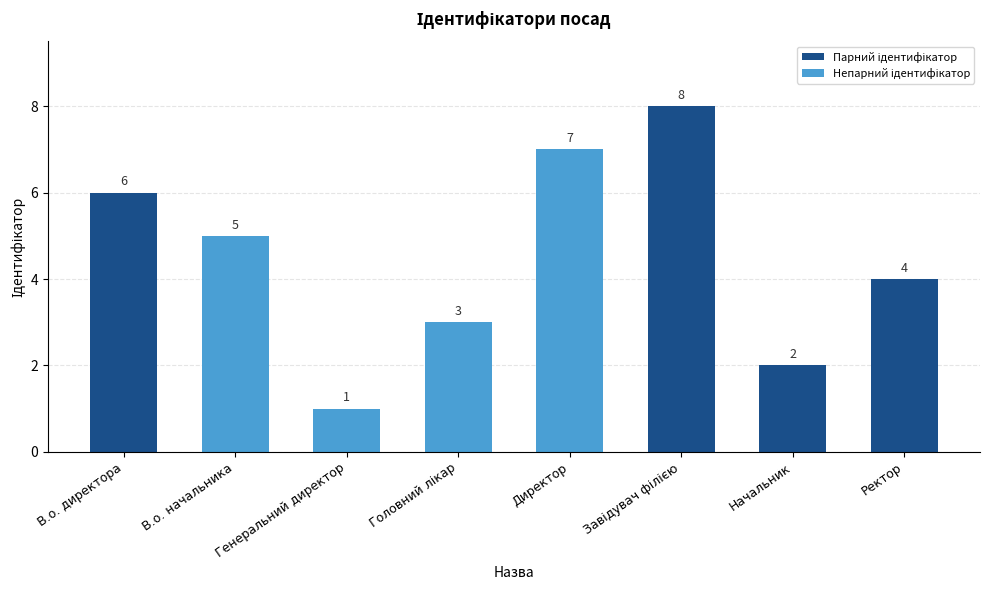

What is the minimum value shown in the chart?

1